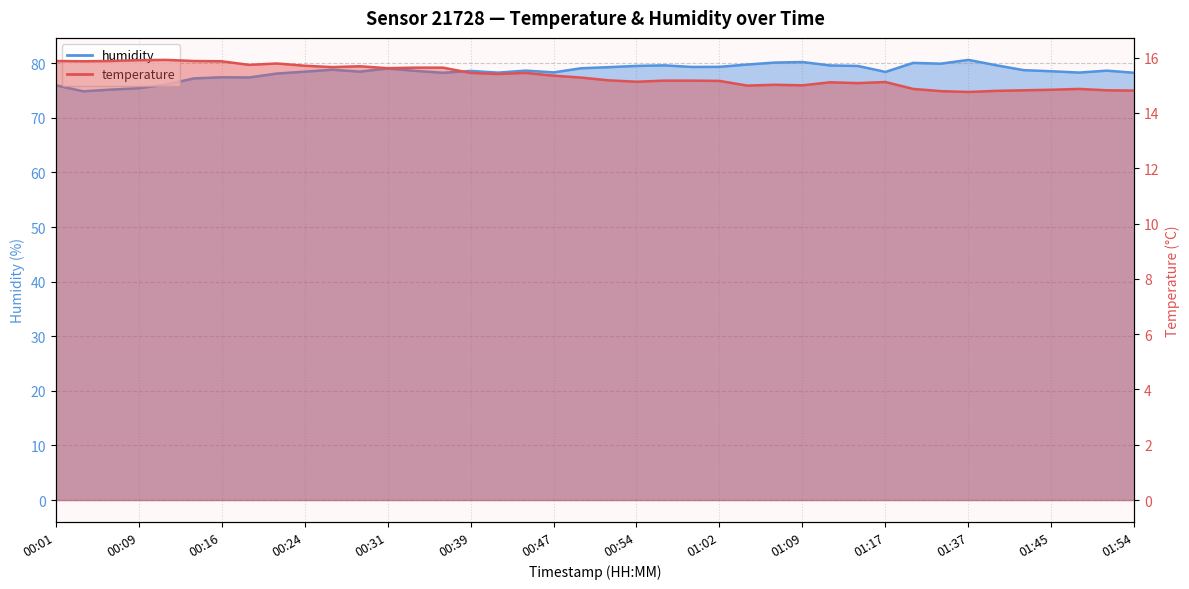

What is the total value across all series at 01:07?

95.1